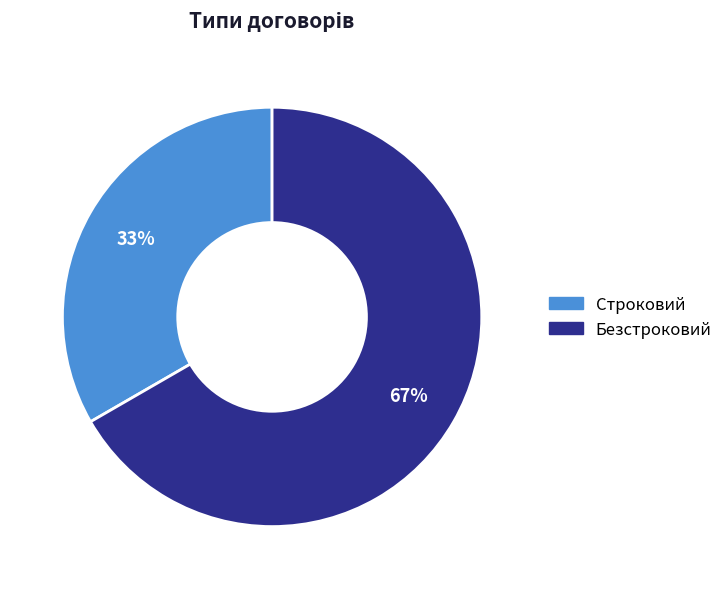

The Безстроковий slice represents 67% of the pie. True or false?

True